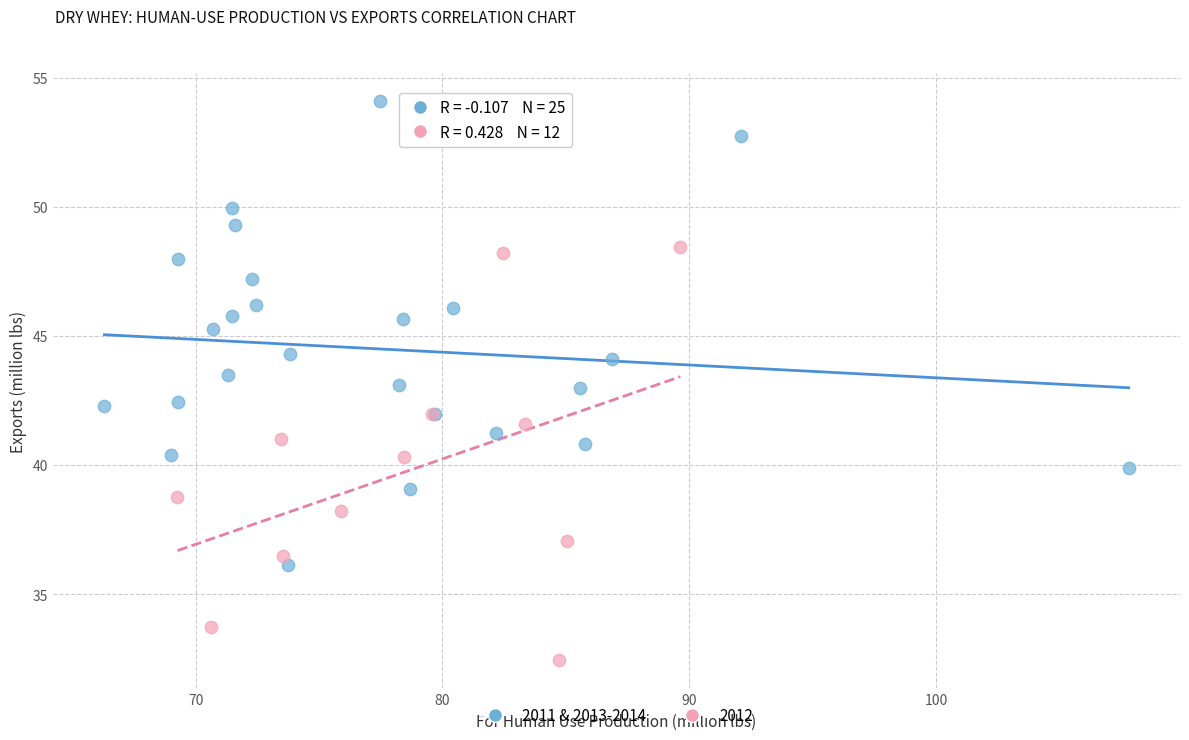

Which series contains the lowest Y value?

2012